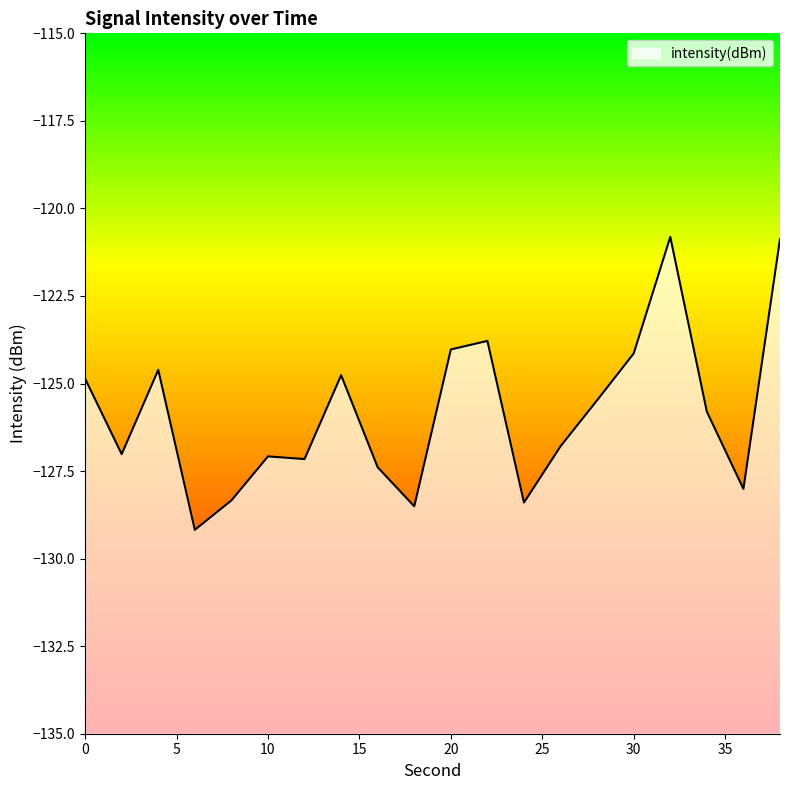

What is the value of the 1st point from the left?

-124.9